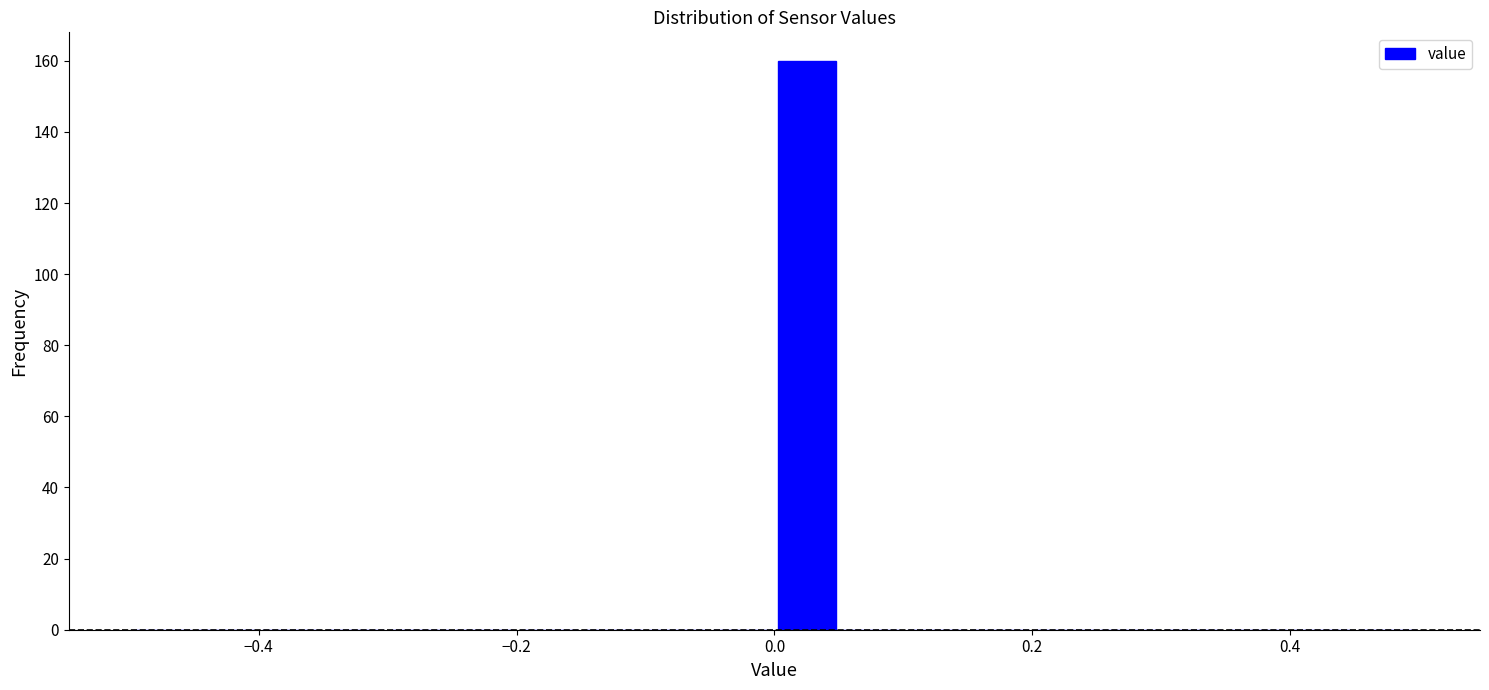

Read against the x-axis, roughly where is the centre of the tallest bar?

0.02